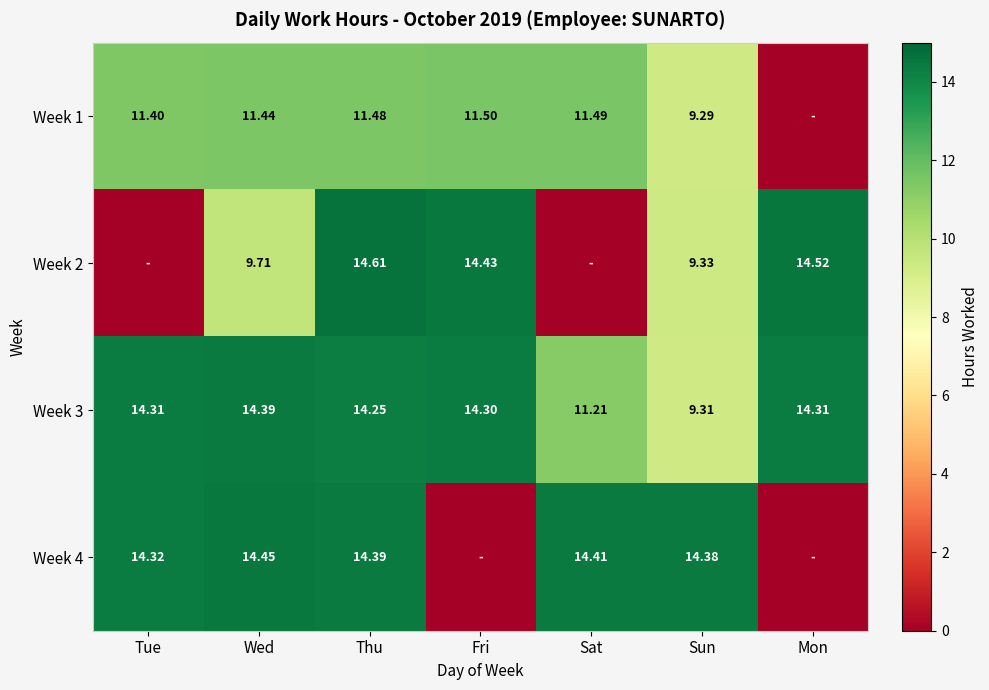

The Week 1 series shows 14.1 at Sun. True or false?

False